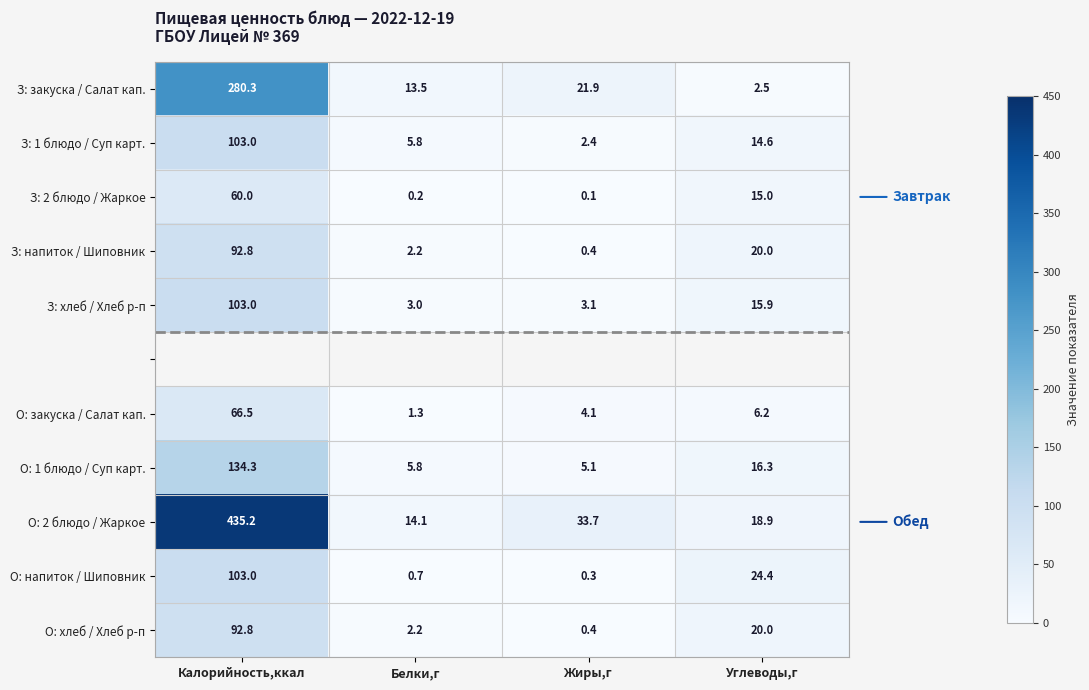

List the labels in order of З: 1 блюдо / Суп карт. value, smallest first.

Жиры,г, Белки,г, Углеводы,г, Калорийность,ккал